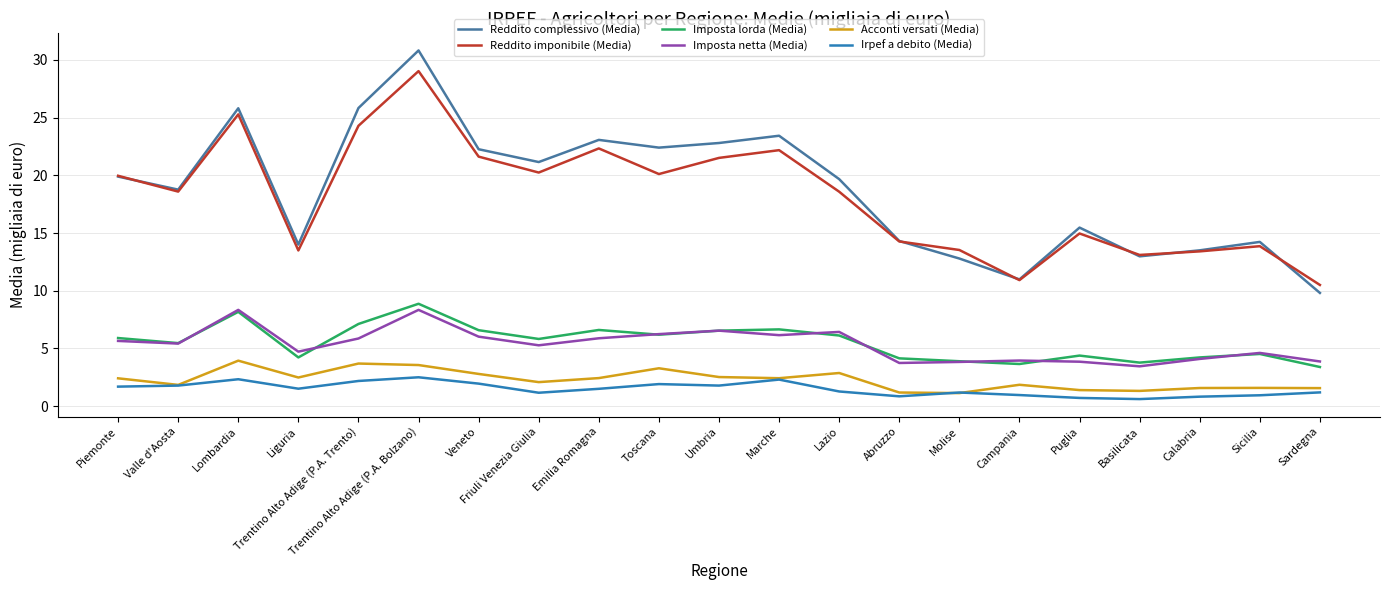

What are all the series names shown in the legend?

Reddito complessivo (Media), Reddito imponibile (Media), Imposta lorda (Media), Imposta netta (Media), Acconti versati (Media), Irpef a debito (Media)